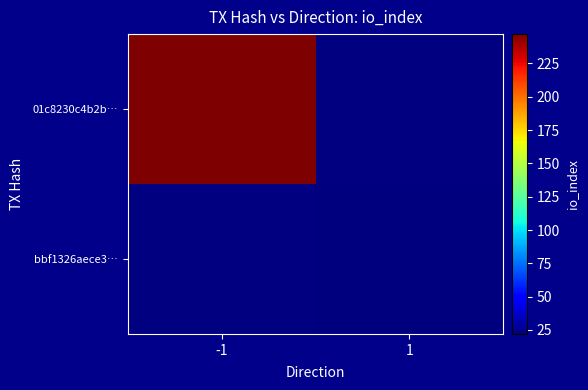

At 1, list the series in order from largest to smallest.

01c8230c4b2b…, bbf1326aece3…